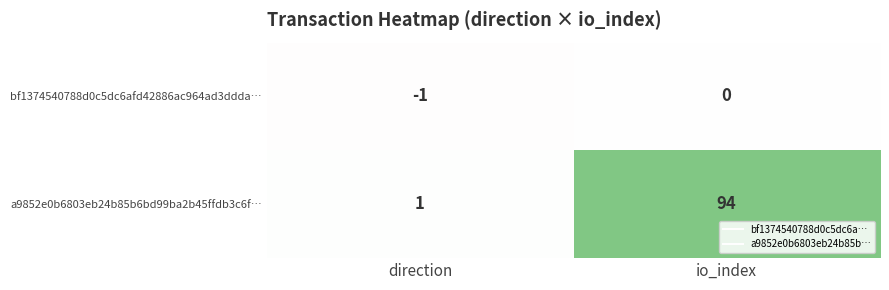

What is the average value of the a9852e0b6803eb24b85b6bd99ba2b45ffdb3c6f… series?

48